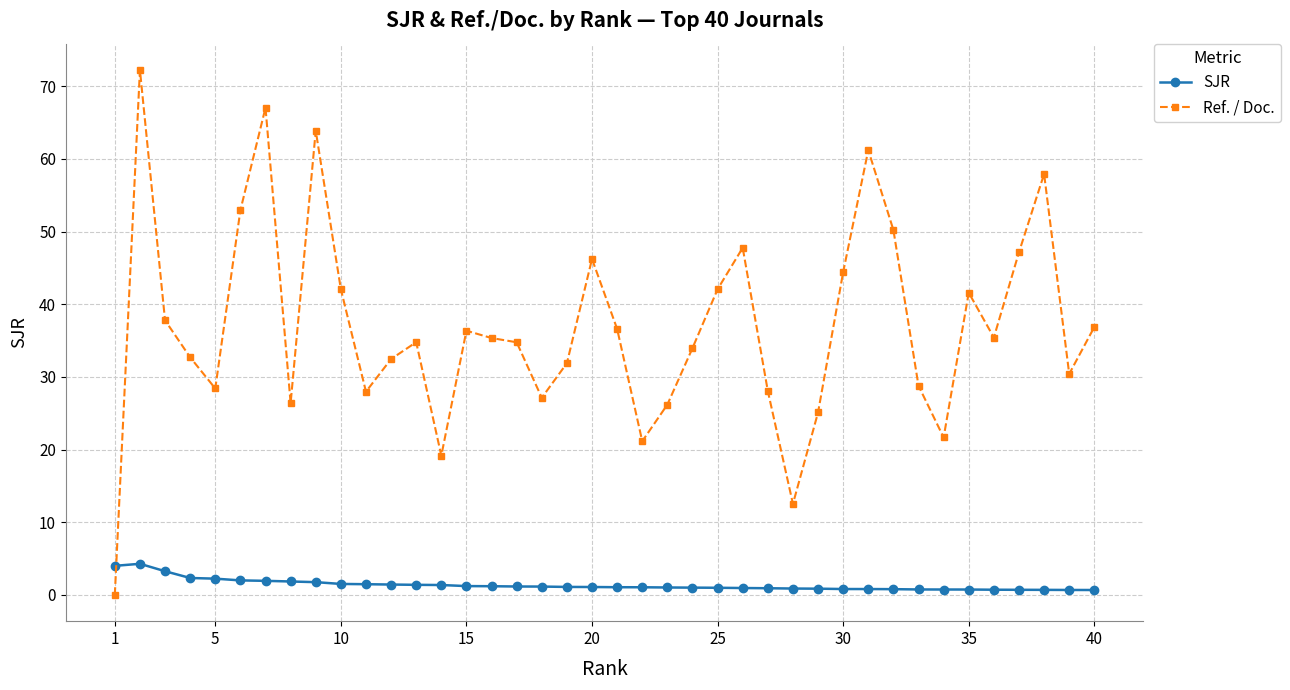

True or false: SJR and Ref. / Doc. intersect in this chart.

True